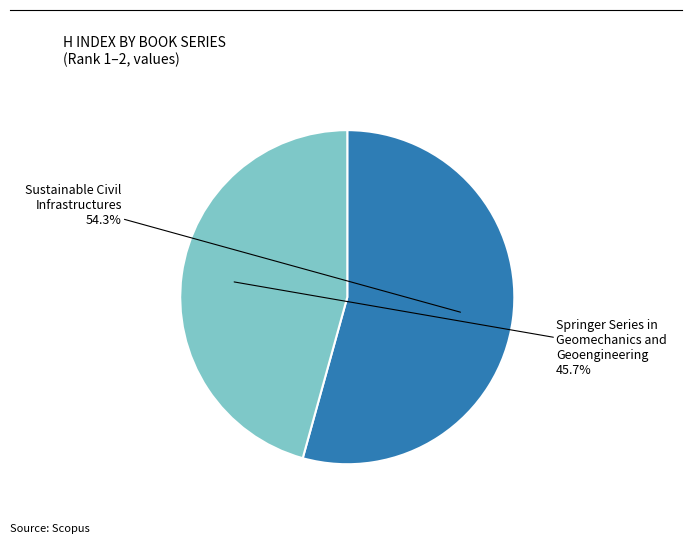

Is there a majority slice in this chart?

Yes